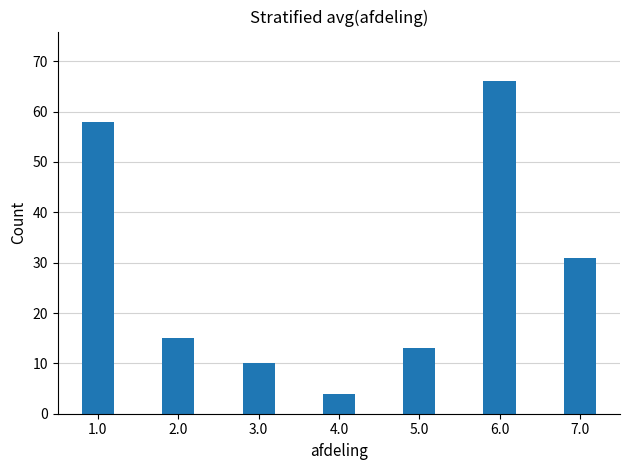

Reading left to right, list all the values displayed in this chart.

58	15	10	4	13	66	31